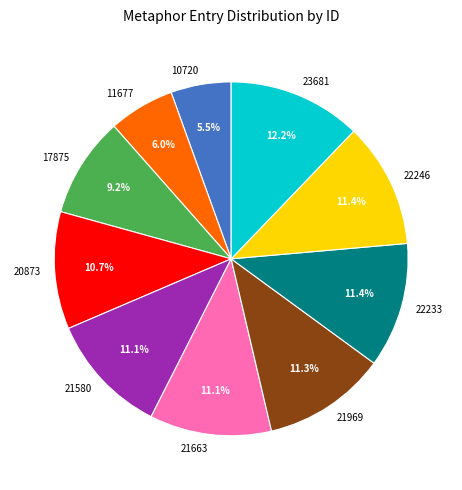

Which category has the biggest portion of the pie?

23681